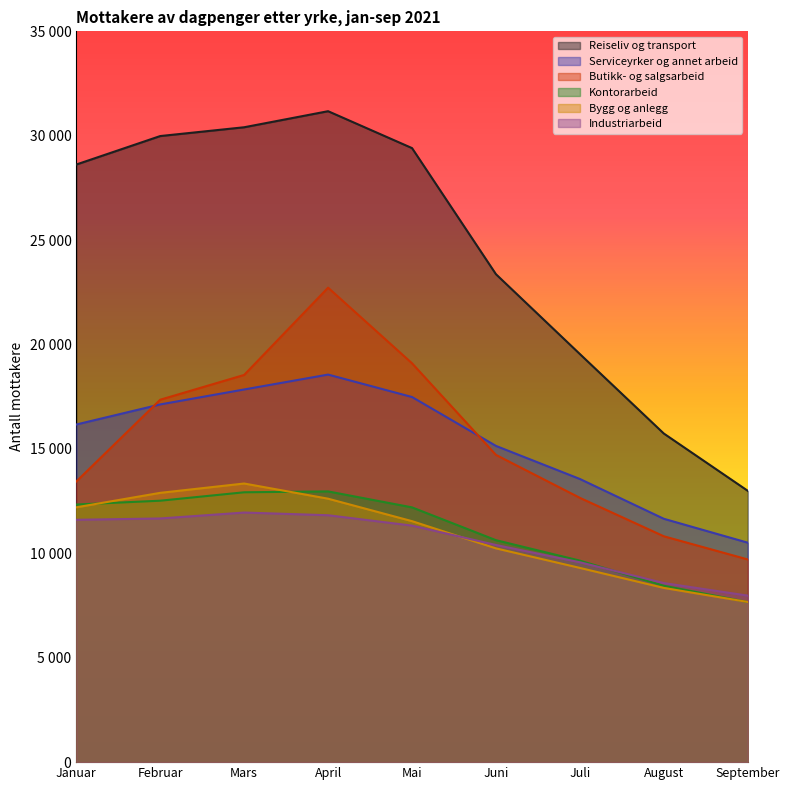

True or false: Serviceyrker og annet arbeid has a value of 17487 at Mai.

True